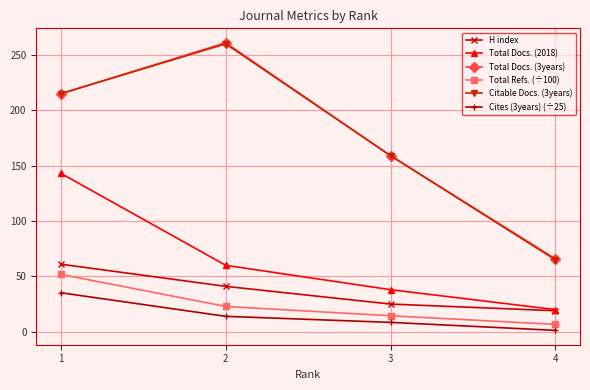

What is the lowest value of the Citable Docs. (3years) series?

65.0